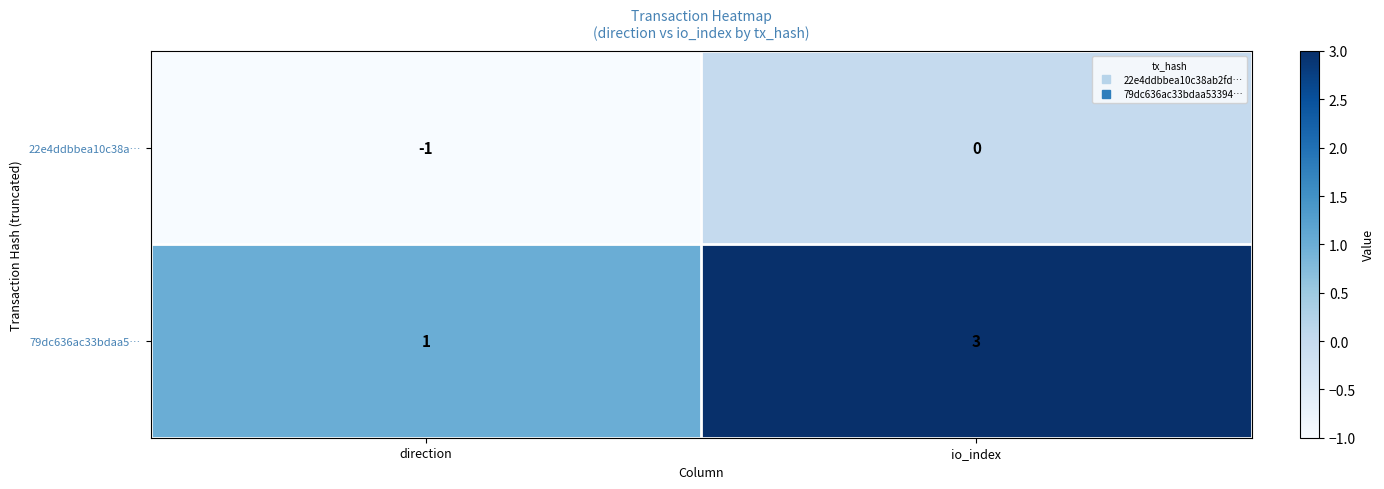

What is the maximum value shown in the chart?

3